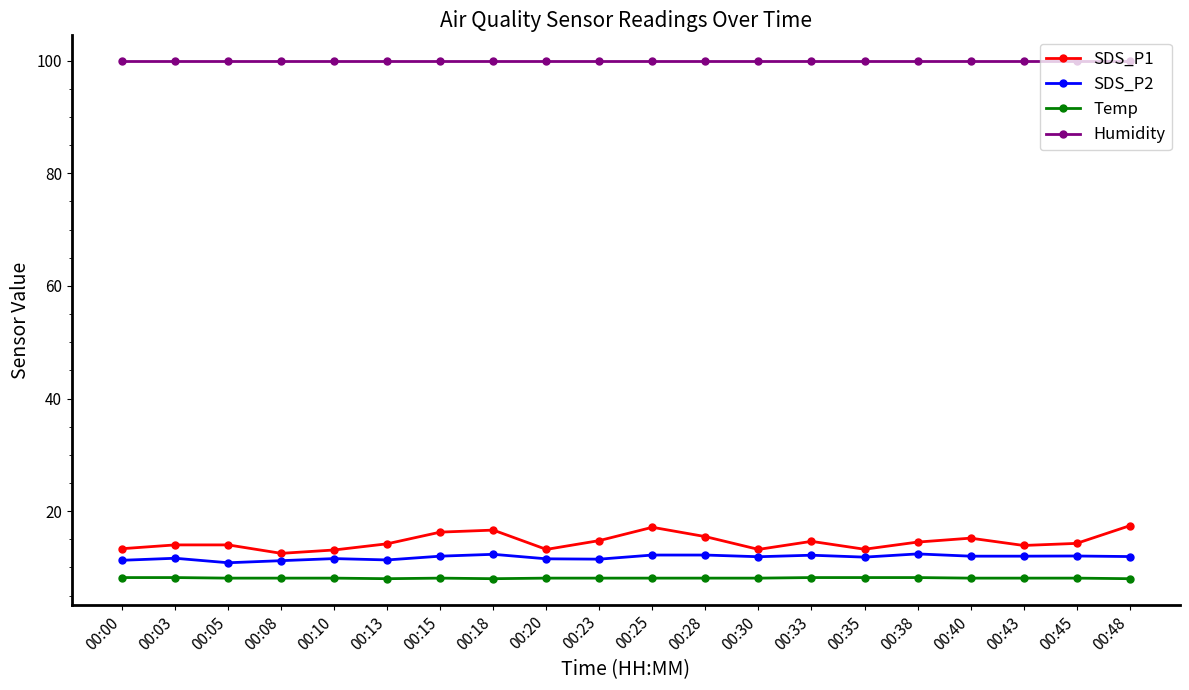

Count the number of categories in the chart.

20